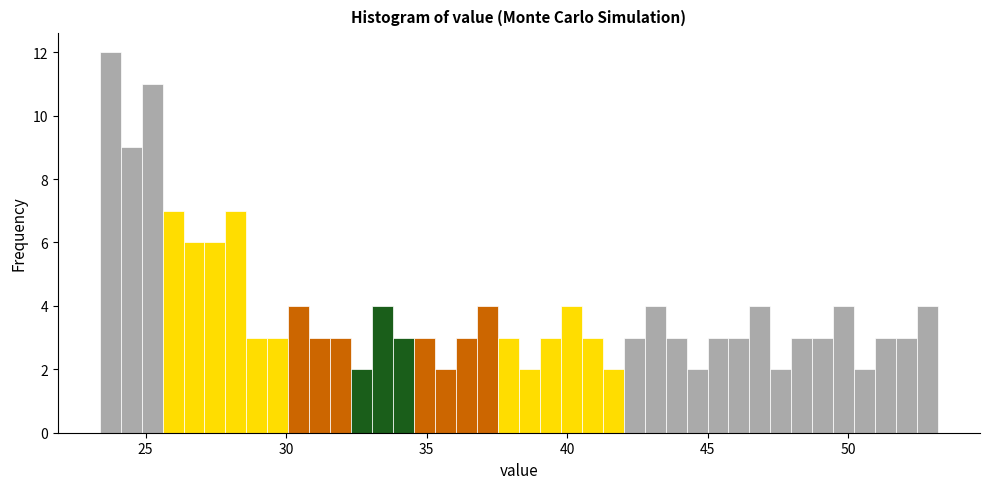

Read against the x-axis, roughly where is the centre of the tallest bar?

23.5